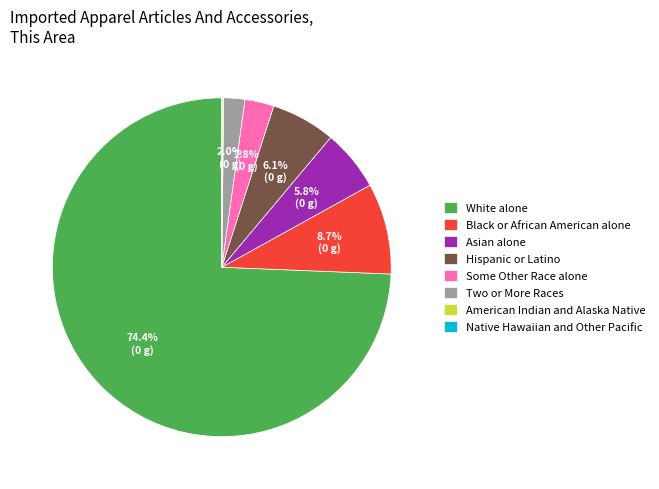

Which has a higher value, Some Other Race alone or Hispanic or Latino?

Hispanic or Latino